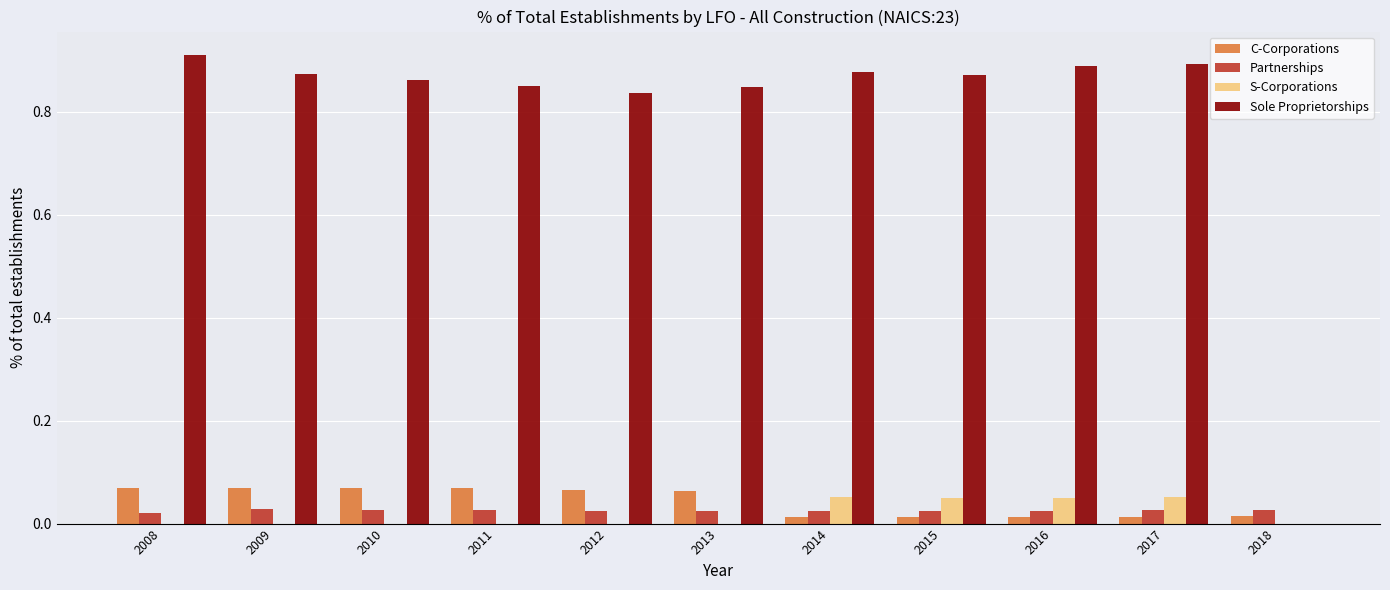

Is it true that S-Corporations equals 0.0 at 2009?

True